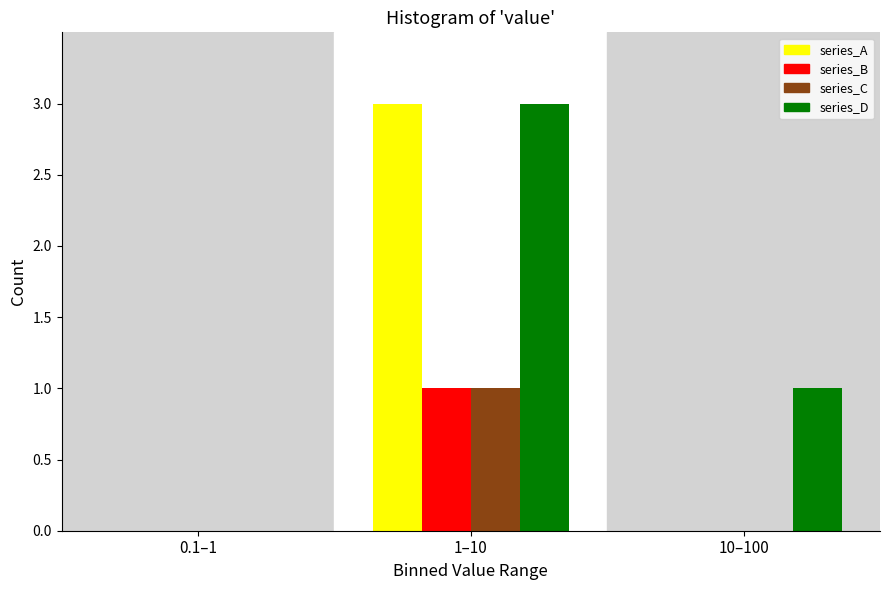

Reading left to right, what are all the values shown in this chart?

series_A: 0.1–1=0	1–10=3	10–100=0
series_B: 0.1–1=0	1–10=1	10–100=0
series_C: 0.1–1=0	1–10=1	10–100=0
series_D: 0.1–1=0	1–10=3	10–100=1